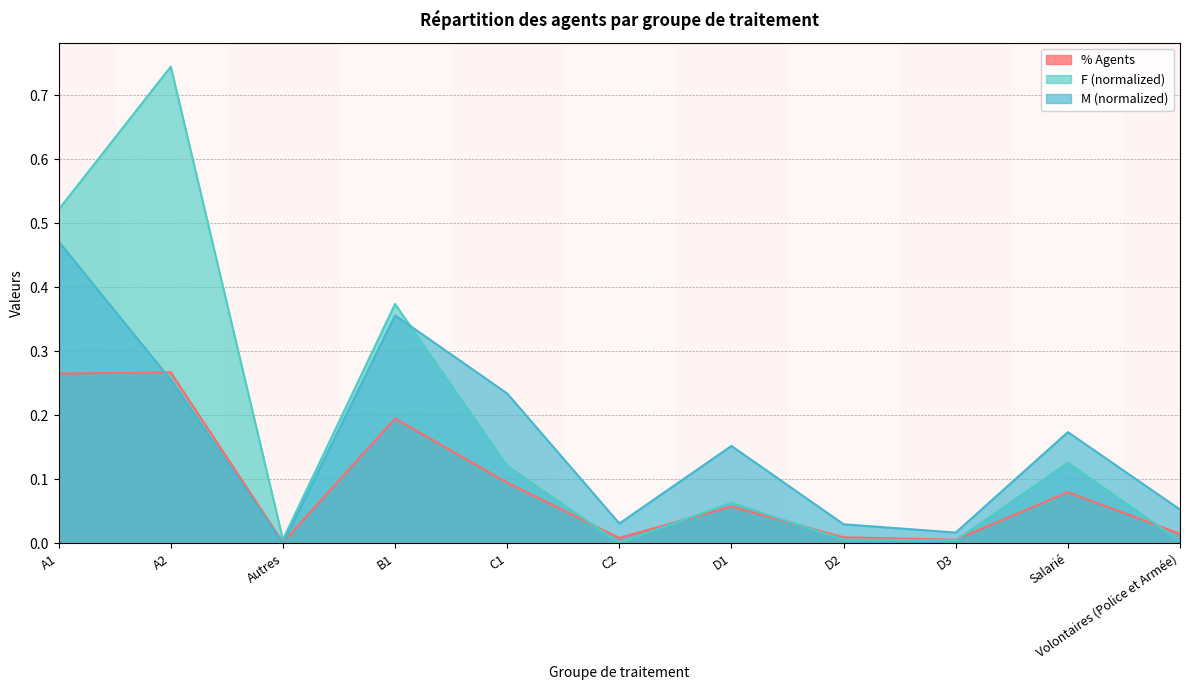

Rank the series by their maximum value, from highest to lowest.

F (normalized), M (normalized), % Agents